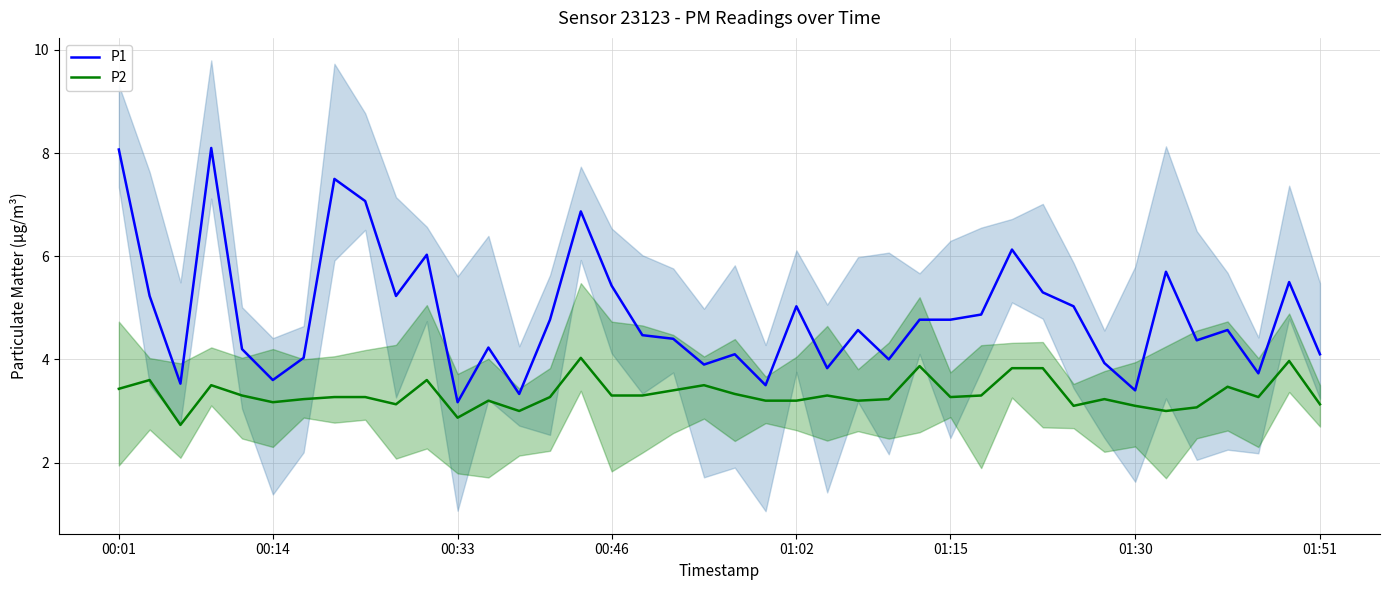

How many interior local valleys does the P2 series have?

10